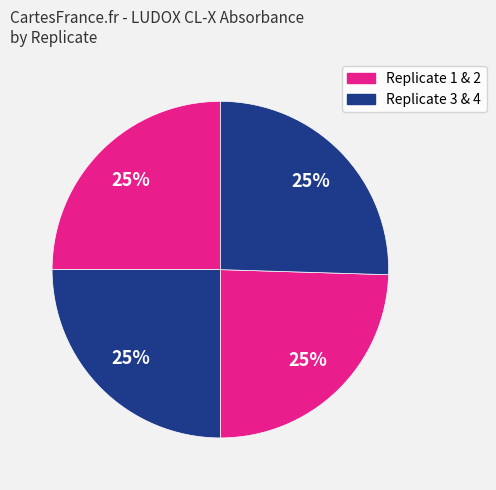

Does any single category account for the majority?

No